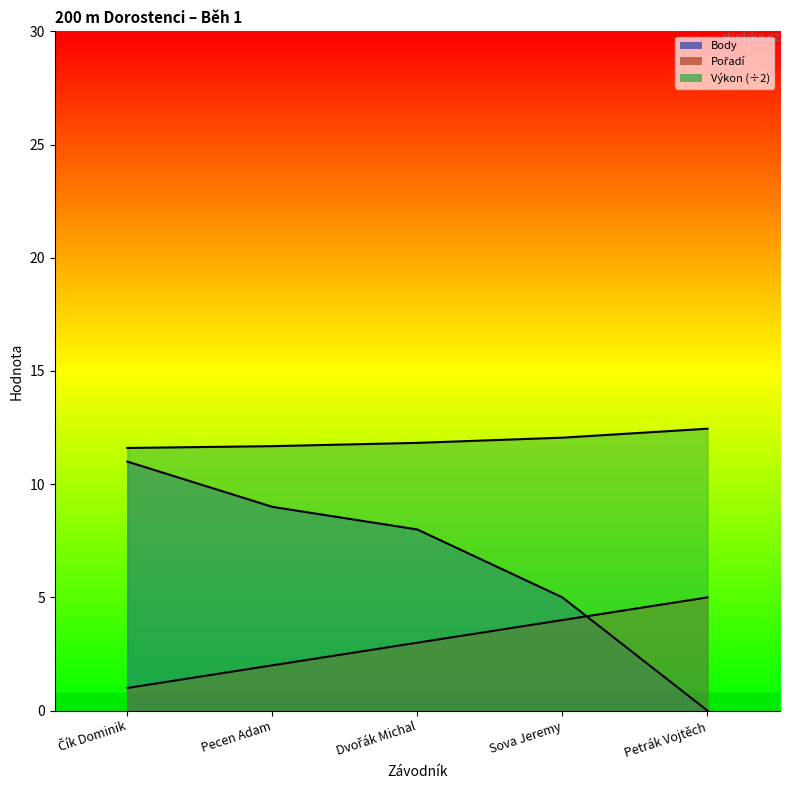

At which category does the chart reach its minimum across all series?

Petrák Vojtěch